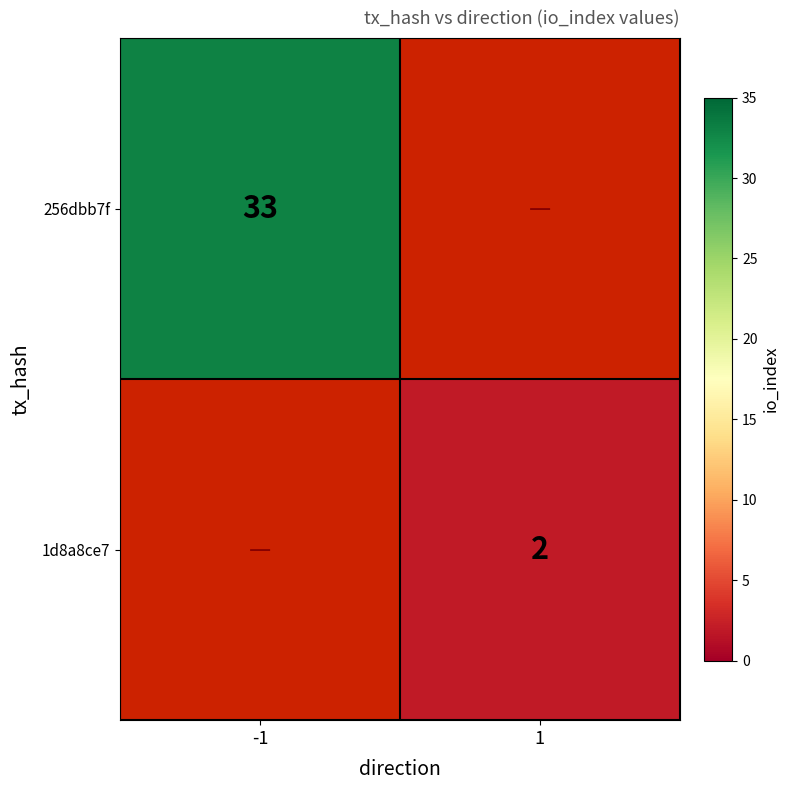

Is the value of 1d8a8ce7 at 1 greater than the value of 256dbb7f at -1?

No